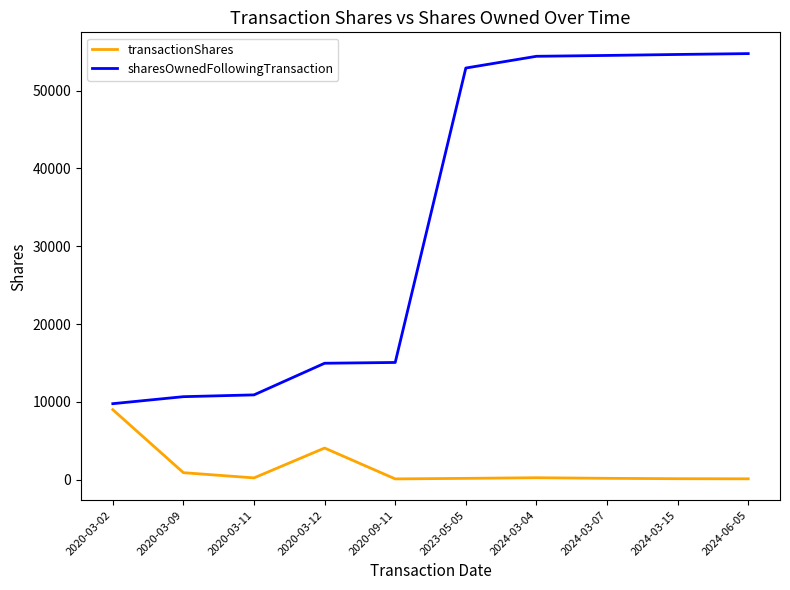

List the series in order of their peak value, highest first.

sharesOwnedFollowingTransaction, transactionShares